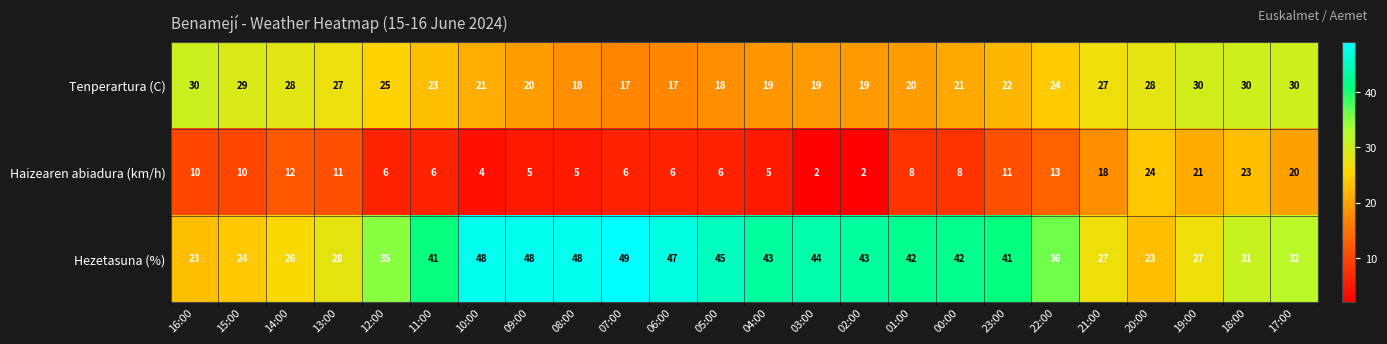

The value of Hezetasuna (%) at 21:00 is 19. True or false?

False